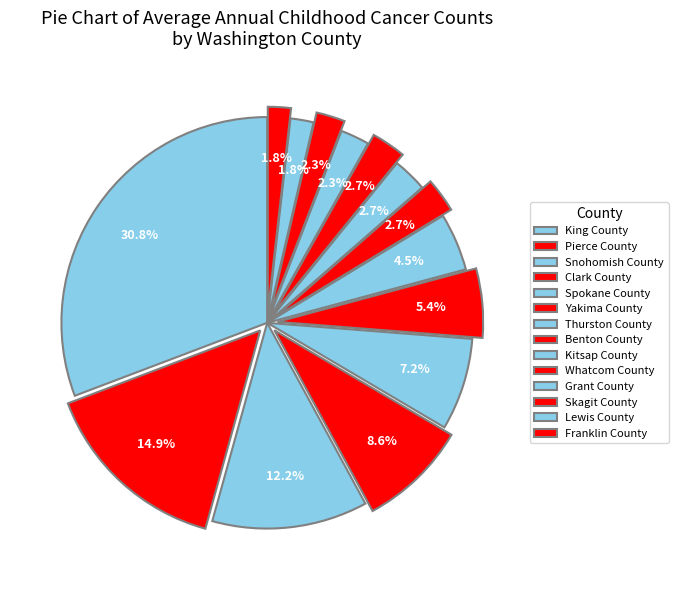

Count the number of slices in the pie.

14